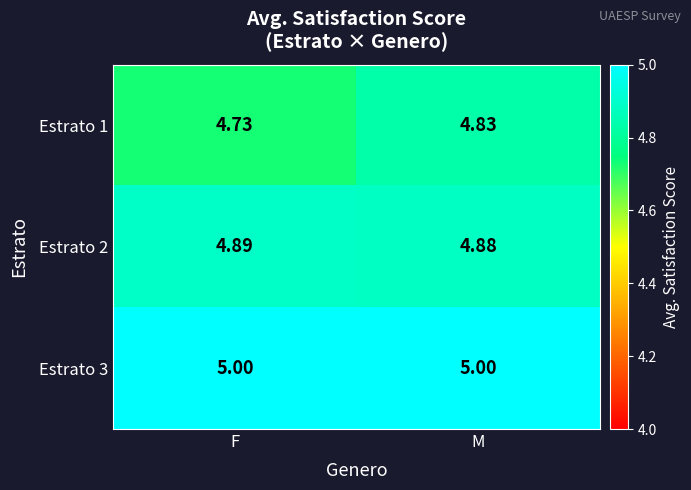

At which category is the sum across all series the highest?

M